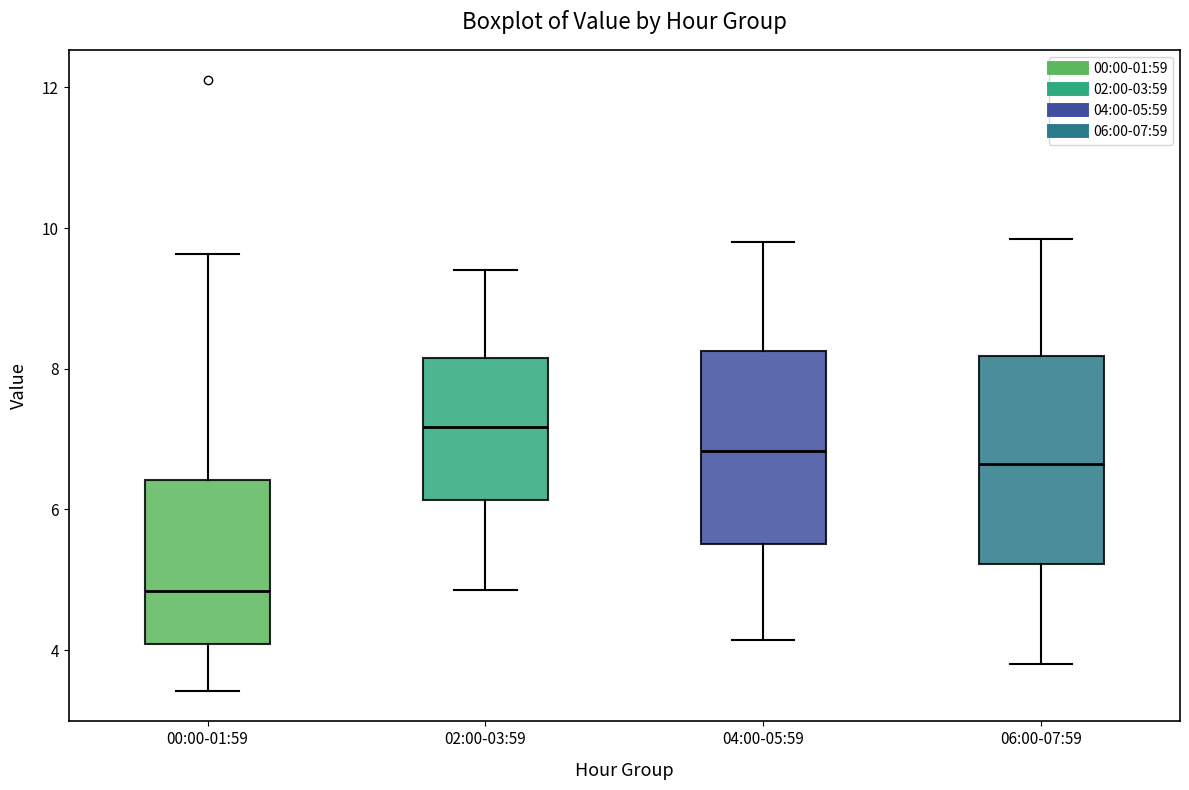

Reading left to right, read every box against the y-axis: the position of its median line, the range the box covers, and the ends of its whiskers. The values are not printed on the chart, so give them approximately, as read against the axis.

00:00-01:59: median 4.8, box 4.0 to 6.4, whiskers 3.4 to 9.6
02:00-03:59: median 7.2, box 6.2 to 8.2, whiskers 4.8 to 9.4
04:00-05:59: median 6.8, box 5.6 to 8.2, whiskers 4.2 to 9.8
06:00-07:59: median 6.6, box 5.2 to 8.2, whiskers 3.8 to 9.8